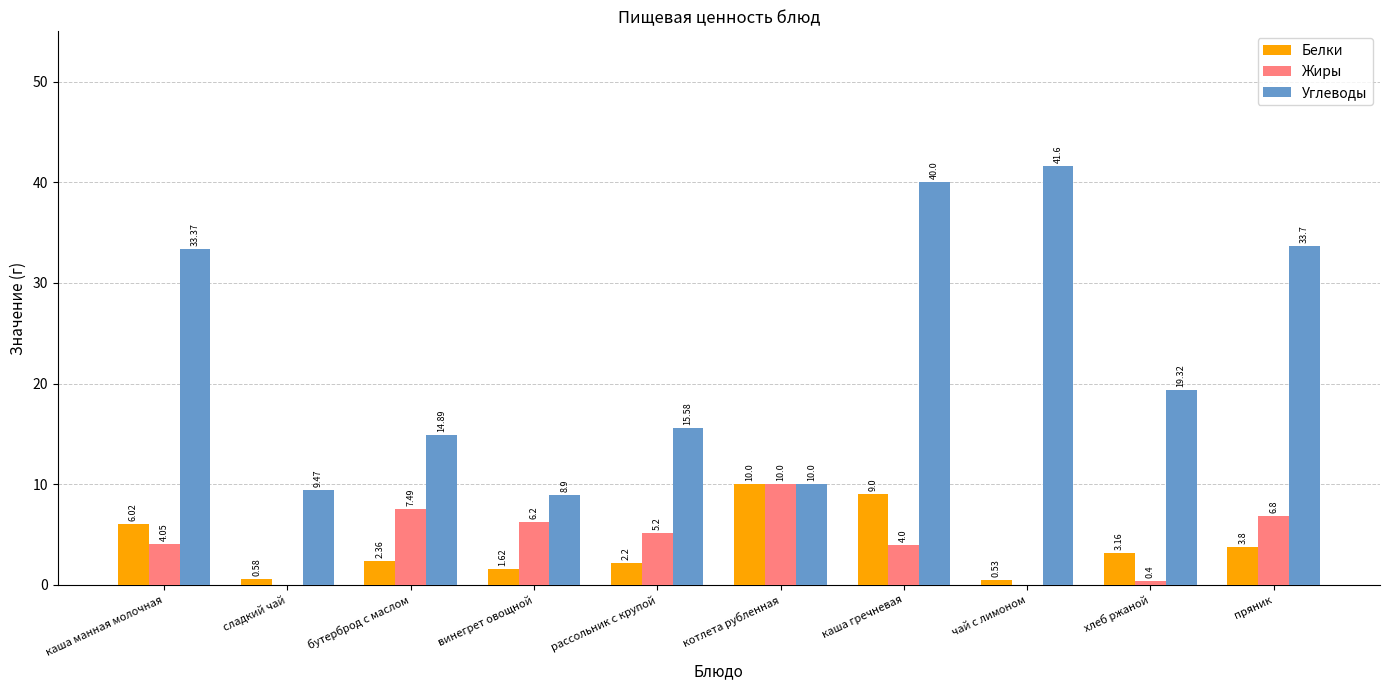

What is the sum of all Белки values?

39.3